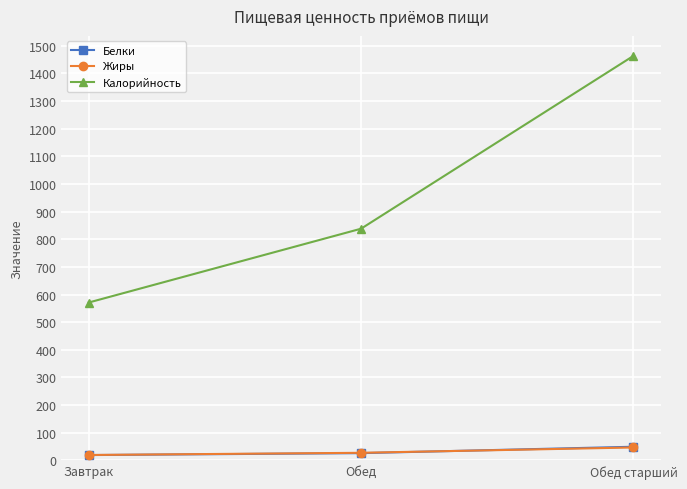

Which category has the highest value across all series?

Обед старший